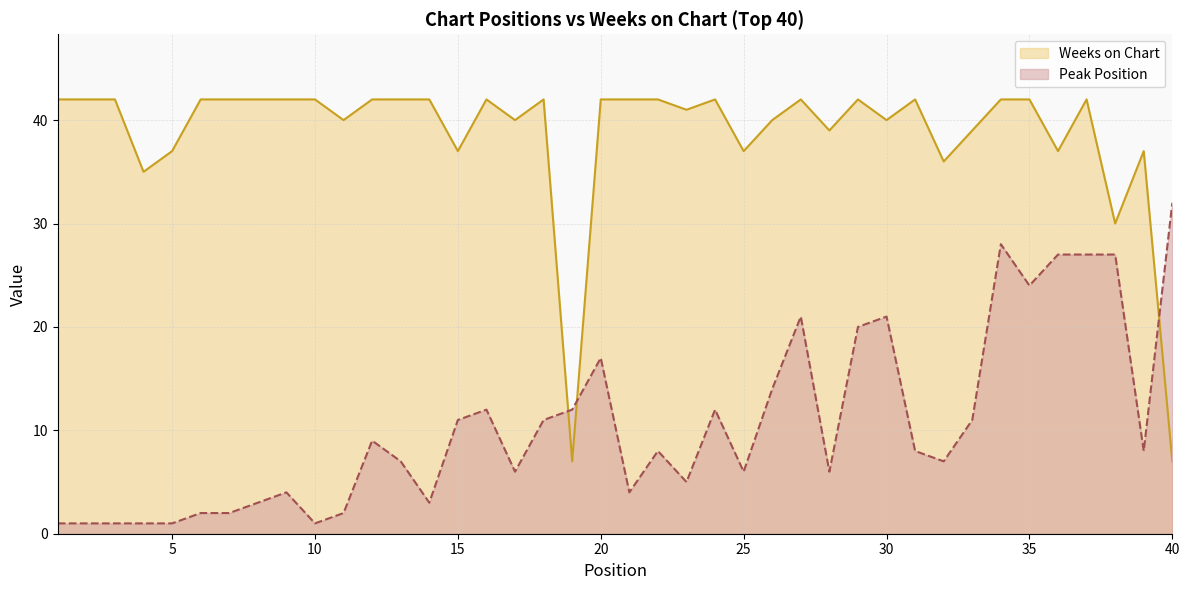

Which series ends up on top after the final intersection of Weeks on Chart and Peak Position?

Peak Position